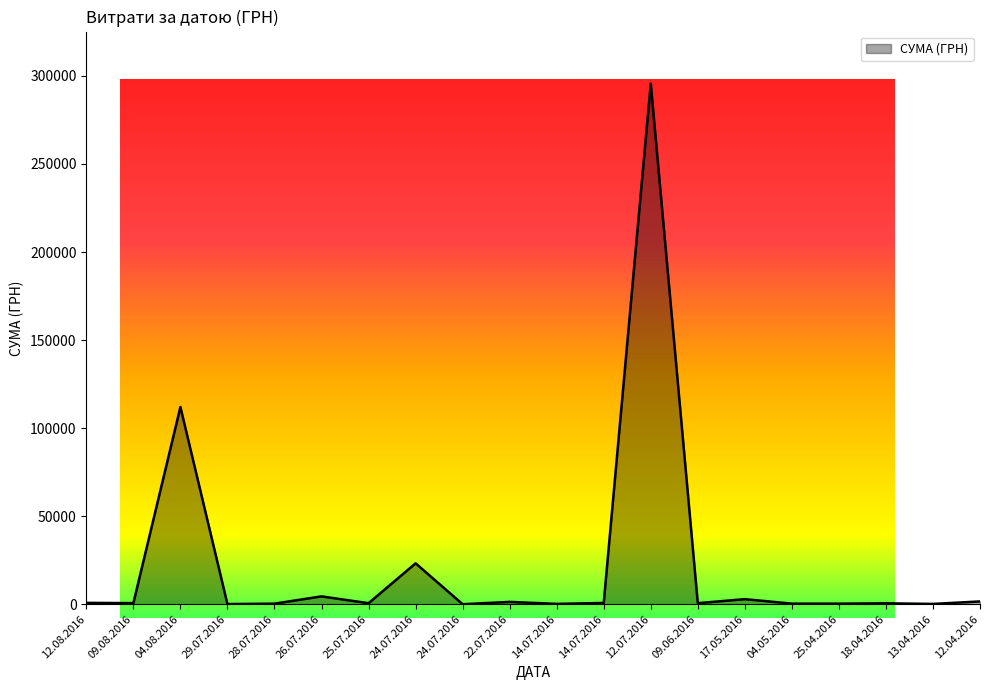

The chart shows a value of 93.6 at 13.04.2016. True or false?

False